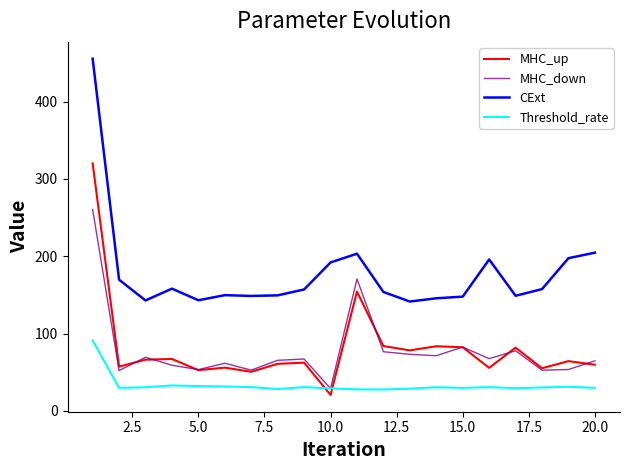

Rank the series by their maximum value, from lowest to highest.

Threshold_rate, MHC_down, MHC_up, CExt